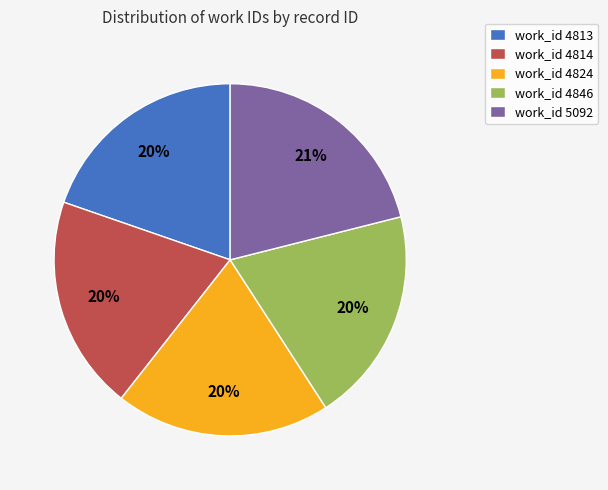

Is the sum of work_id 4813 and work_id 4814 greater than half?

No